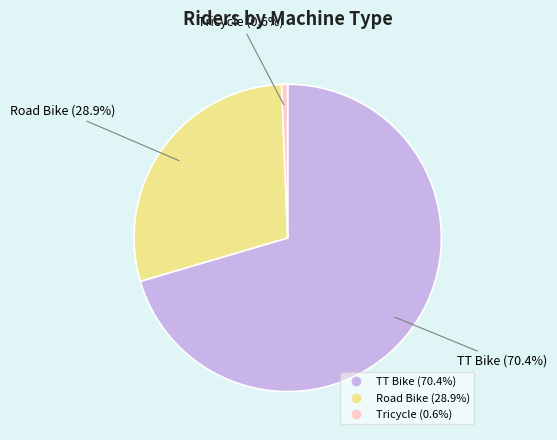

Is there a majority slice in this chart?

Yes